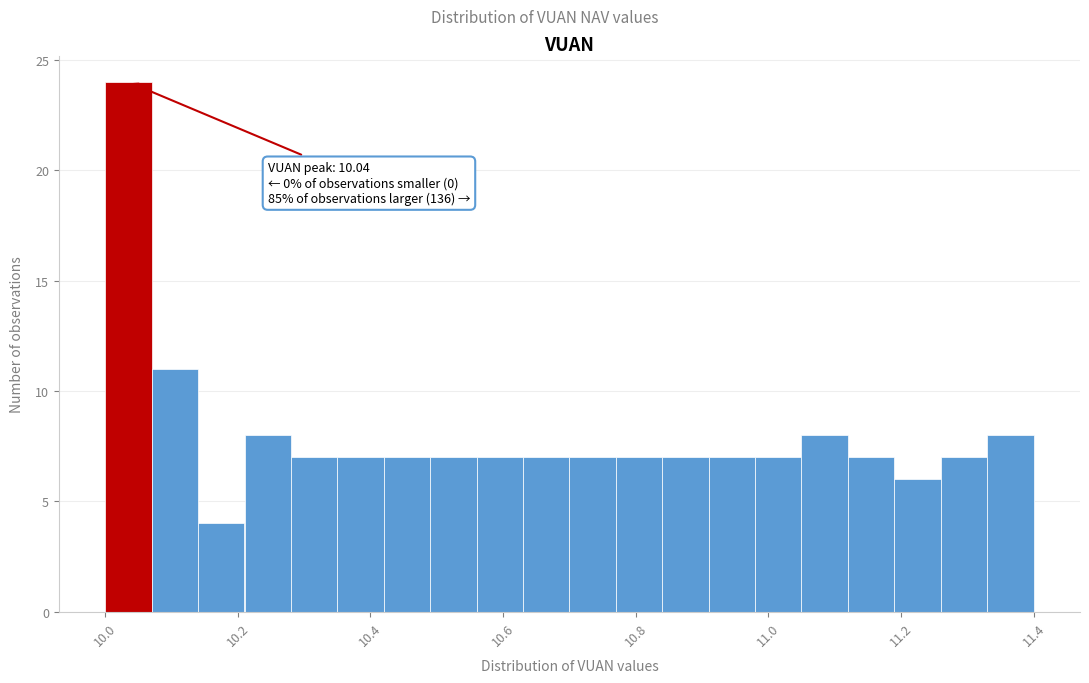

Read against the x-axis, roughly where is the centre of the tallest bar?

10.04